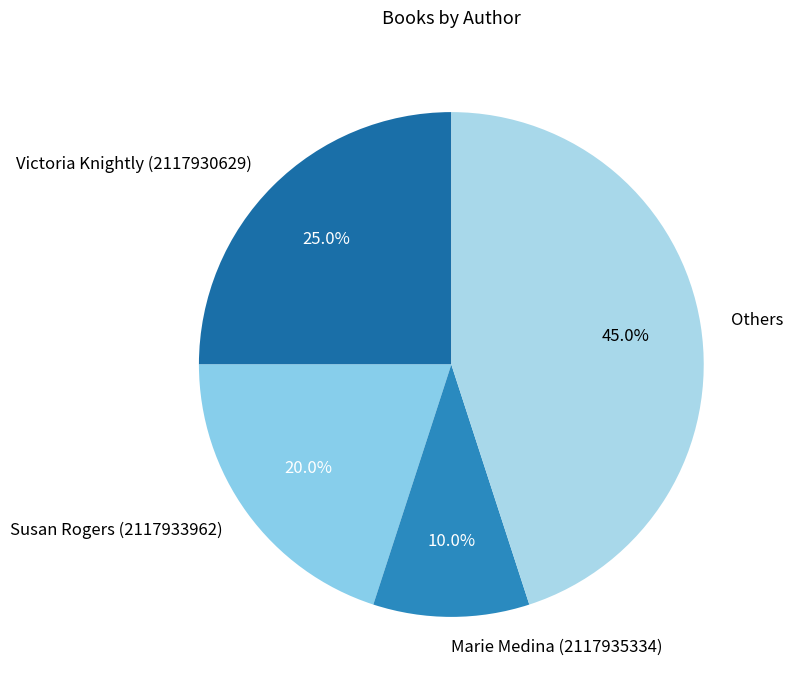

Rank the categories by value from highest to lowest.

Others, Victoria Knightly (2117930629), Susan Rogers (2117933962), Marie Medina (2117935334)